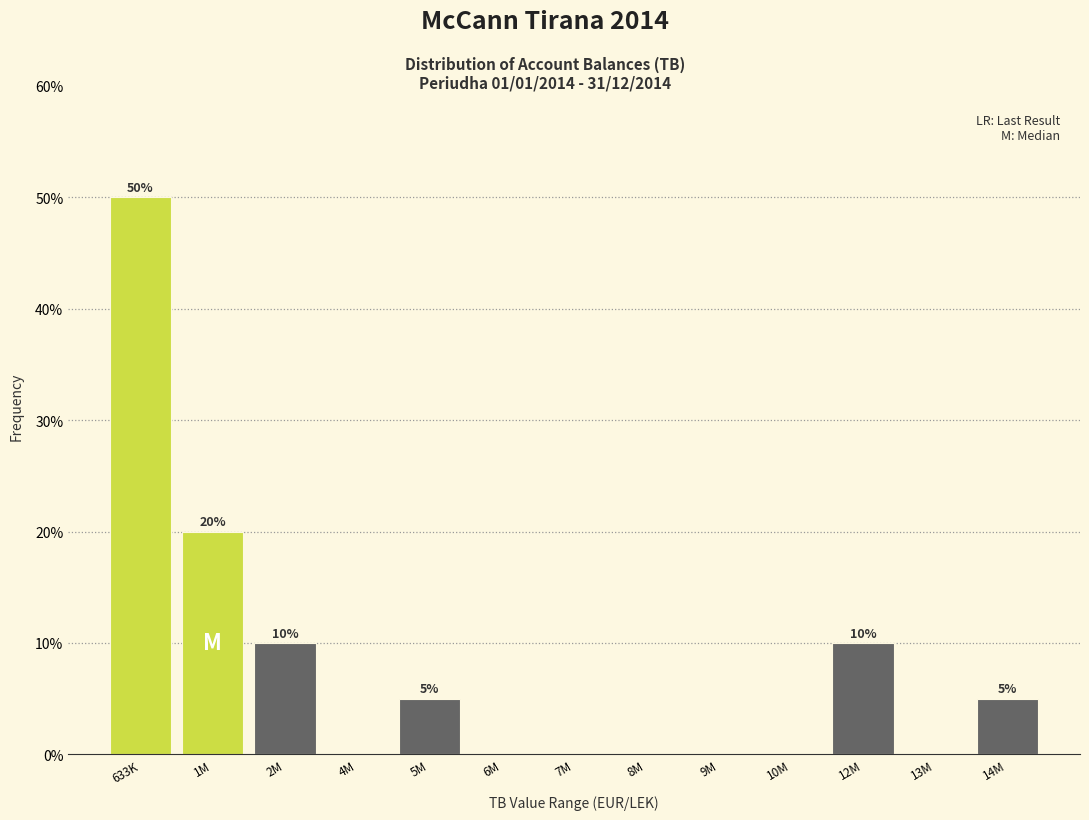

Reading right to left, extract all data points from this chart.

14M=5	13M=0	12M=10	10M=0	9M=0	8M=0	7M=0	6M=0	5M=5	4M=0	2M=10	1M=20	633K=50